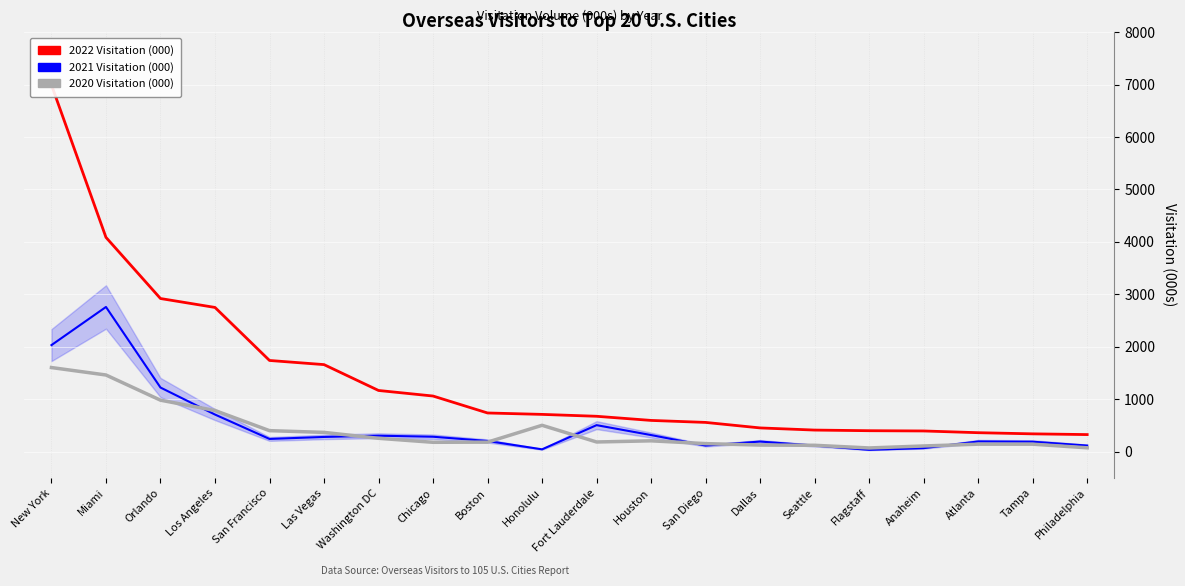

How many lines are shown in the chart?

3